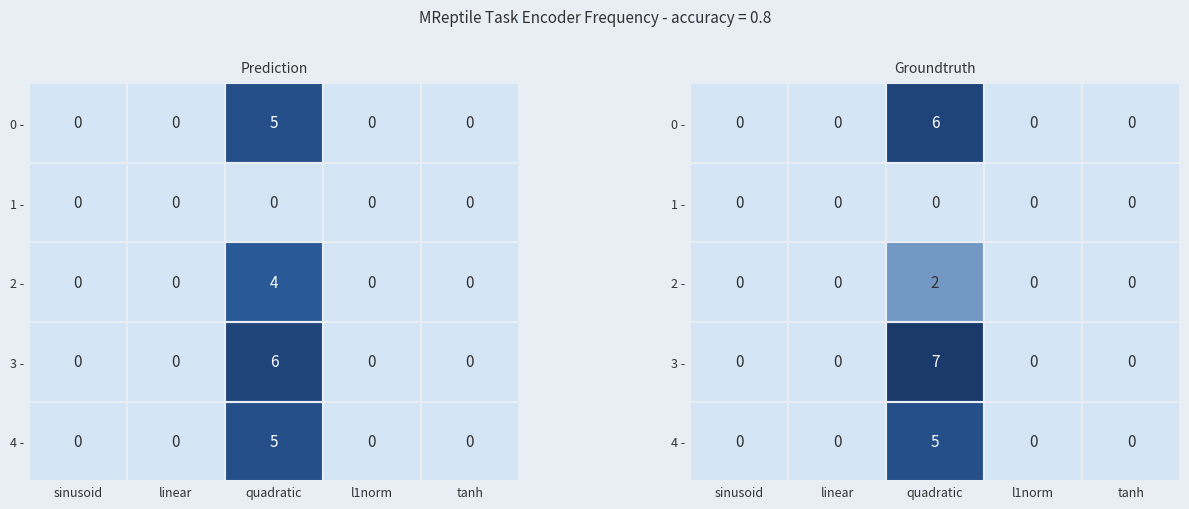

True or false: 2 - has a value of 1 at linear.

False